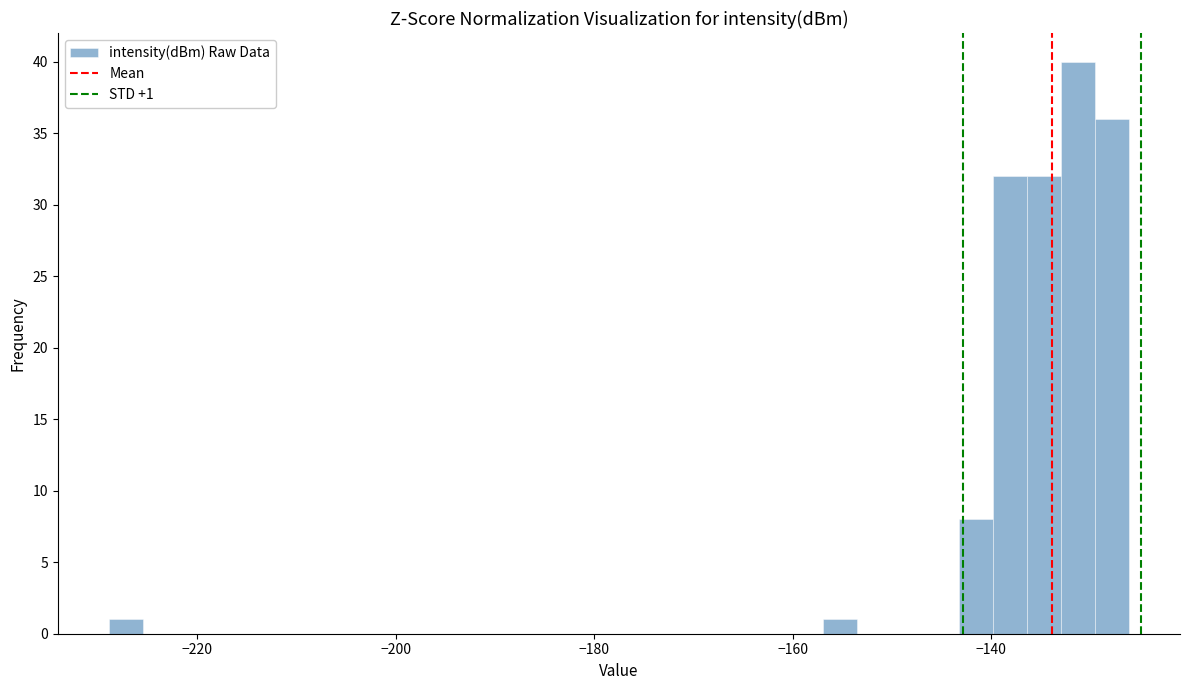

Around what value on the x-axis is the tallest bar? Give the approximate position of its centre, as read against the axis.

-132